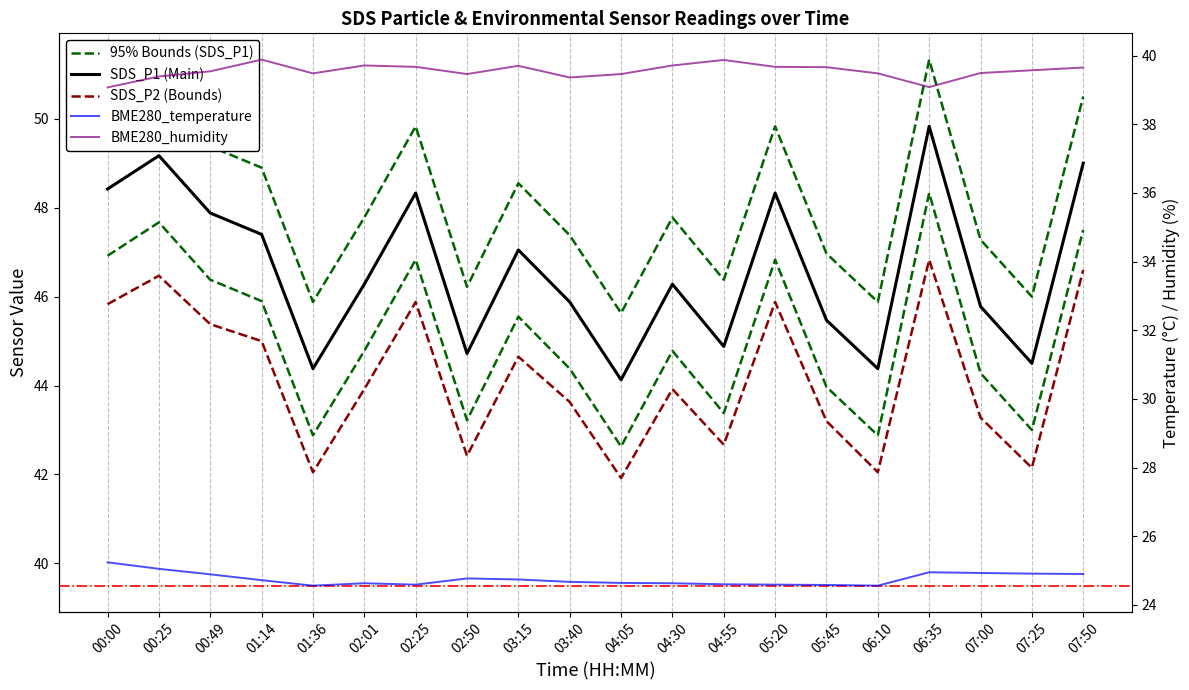

At which category does SDS_P2 (Bounds) reach its first local valley?

01:36